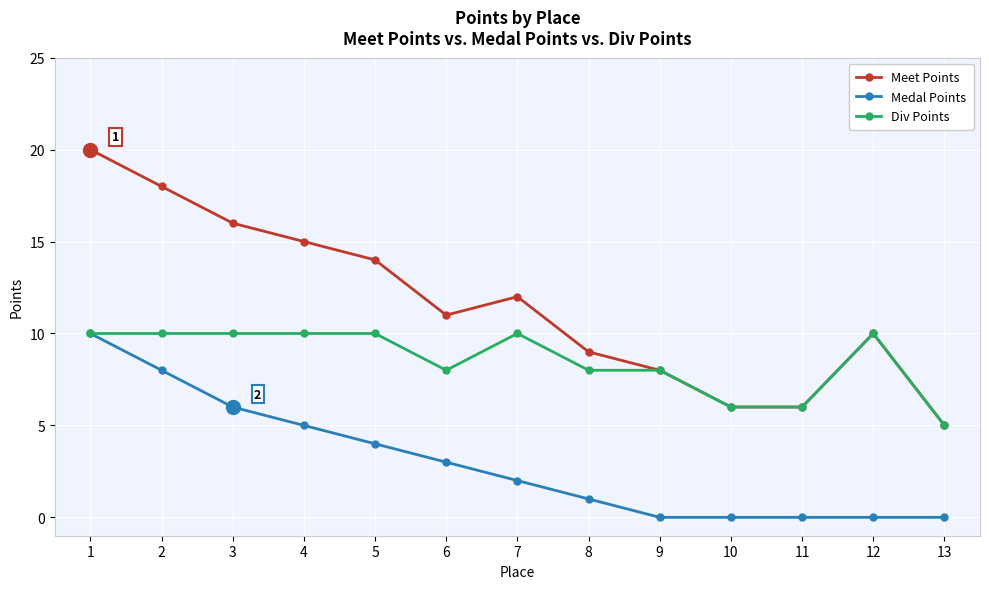

How many lines are shown in the chart?

3